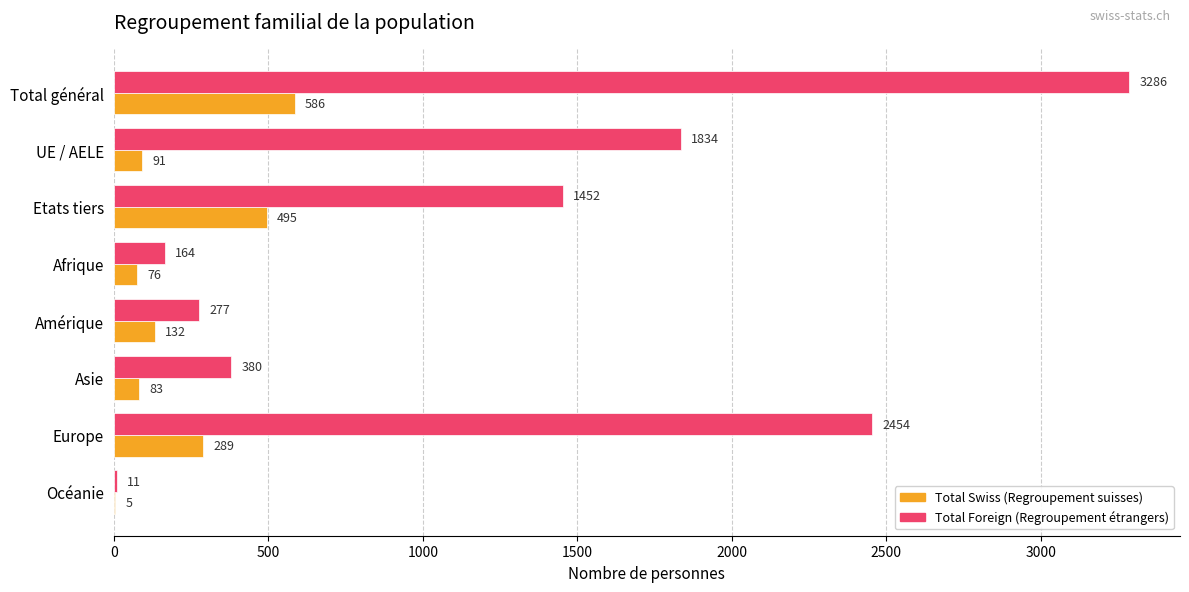

What is the highest value of the Total Swiss (Regroupement suisses) series?

586